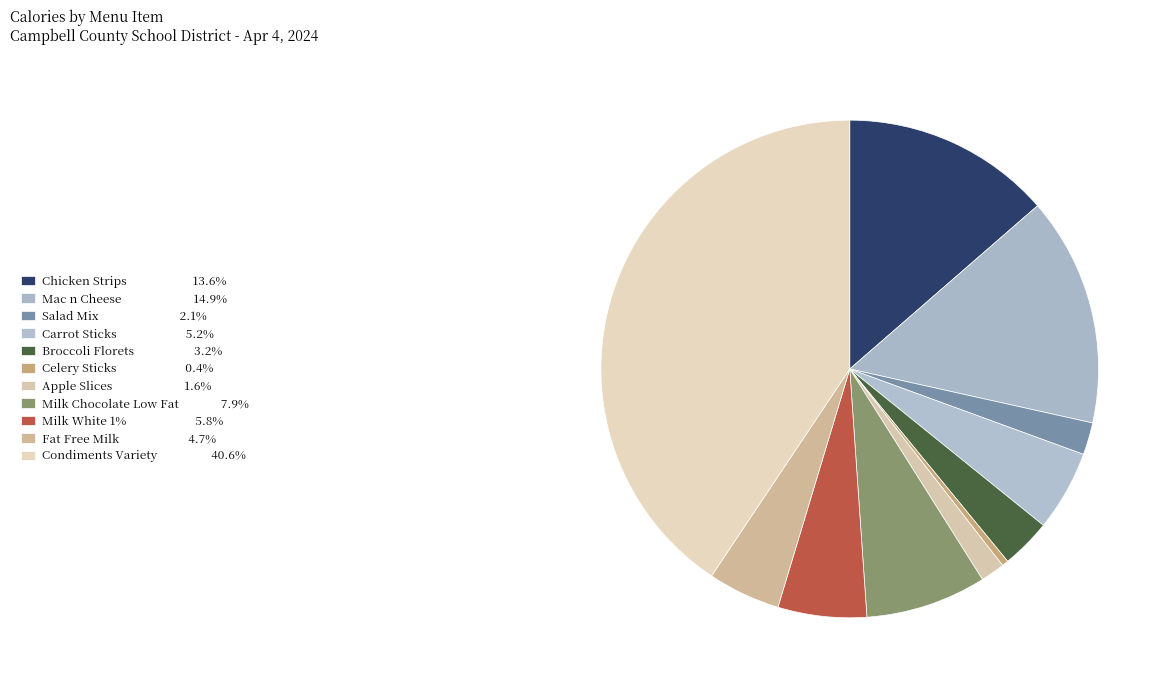

How many slices are in this pie chart?

11